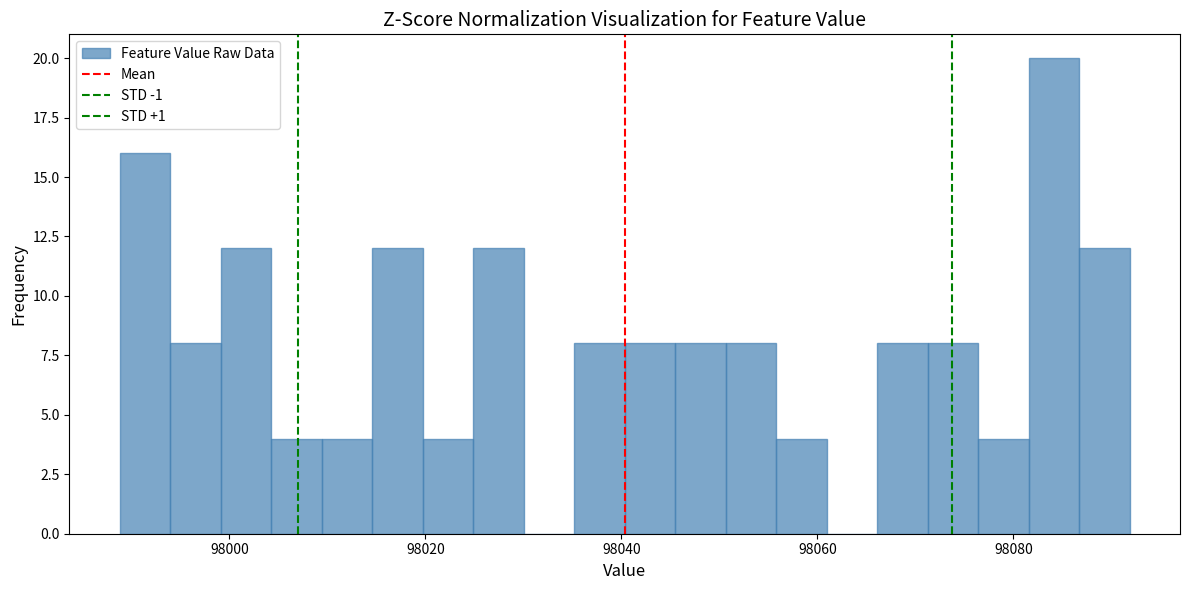

Around what value on the x-axis is the tallest bar? Give the approximate position of its centre, as read against the axis.

98084